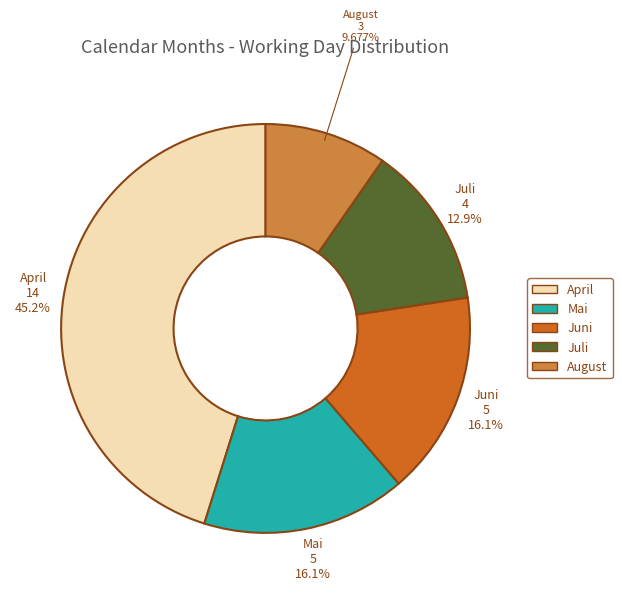

Do Juli and April together represent more than half of the pie?

Yes